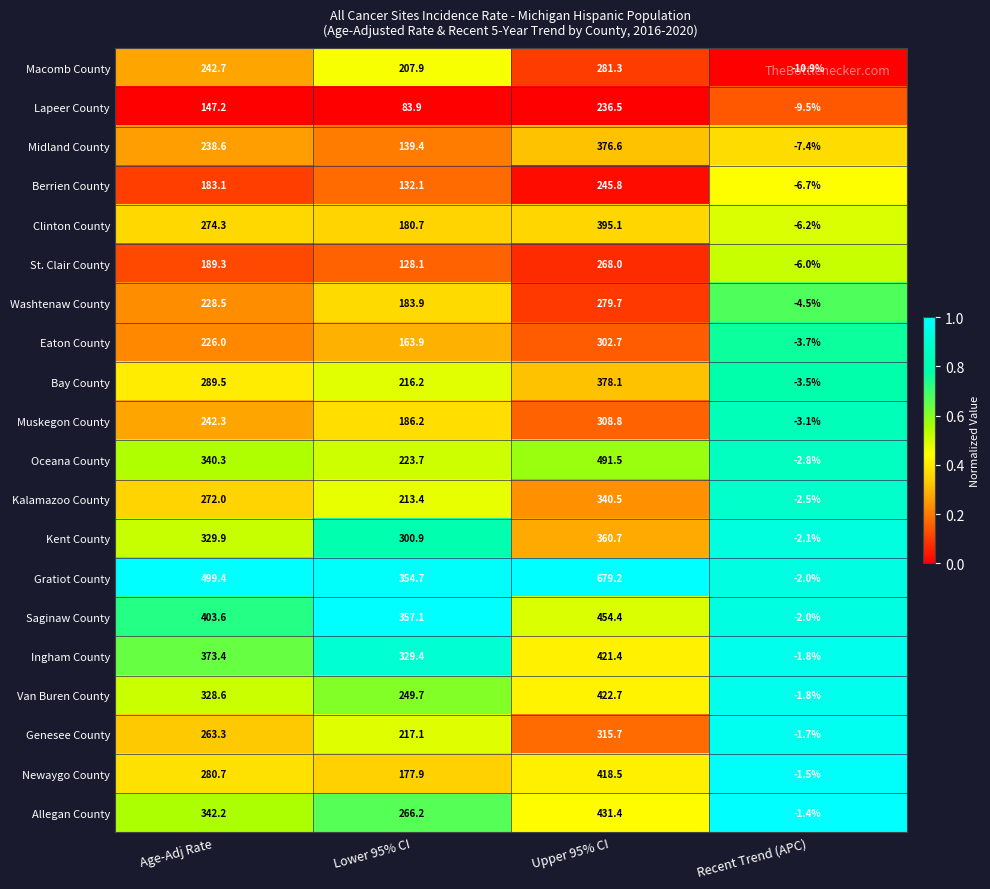

Which series has the largest total across all categories?

Gratiot County